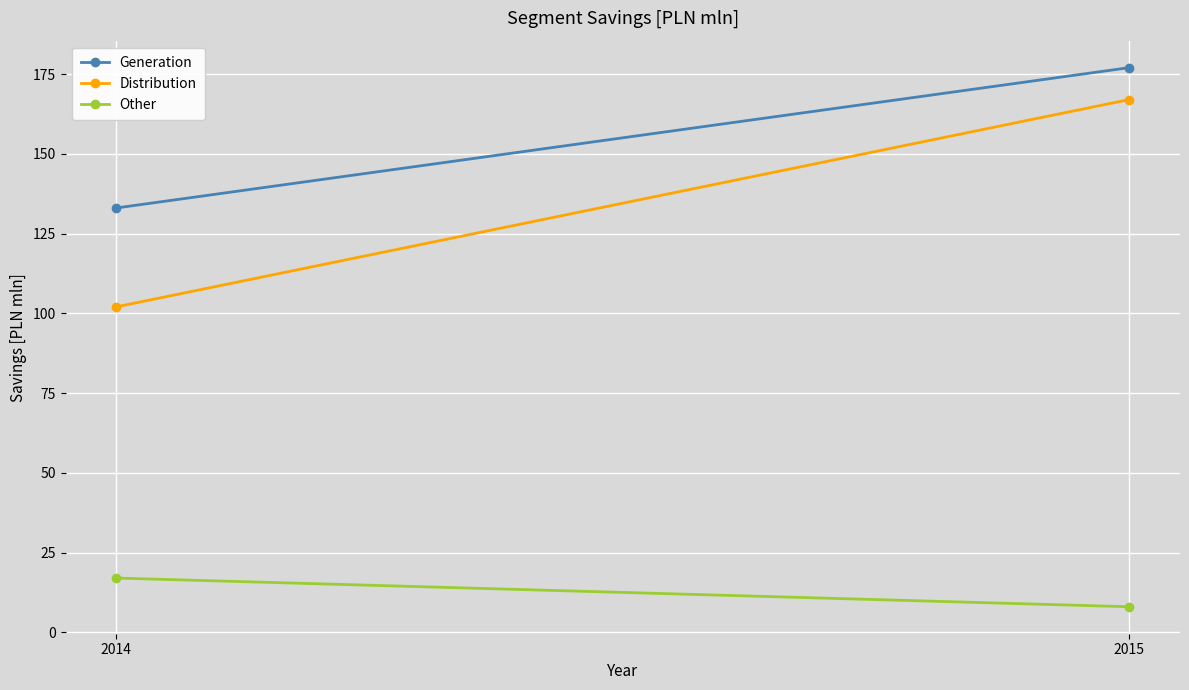

Is the value of Distribution at 2015 greater than the value of Generation at 2015?

No